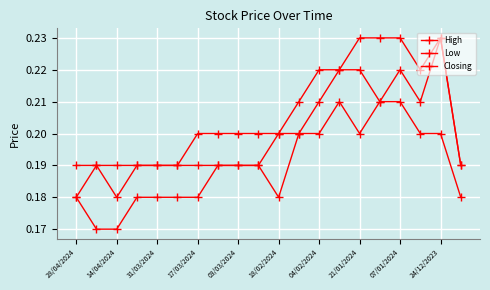

In Closing, how many points are lower than both neighbors (excluding endpoints)?

3